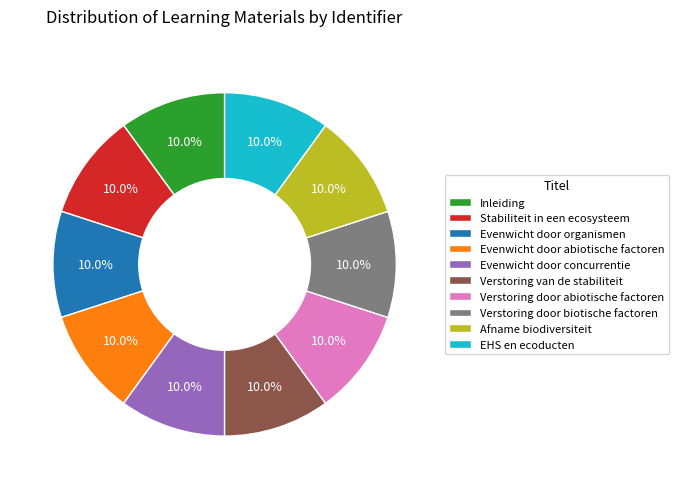

Does Evenwicht door concurrentie represent more than half of the total?

No